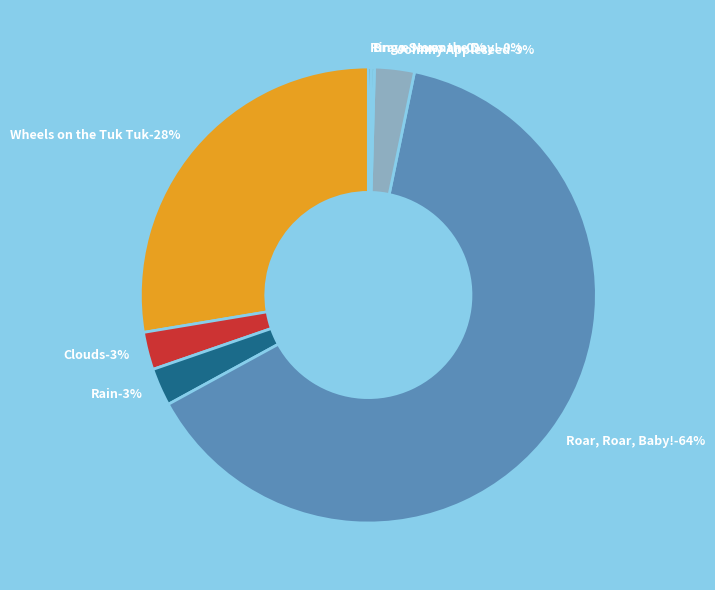

How many slices are in this pie chart?

7